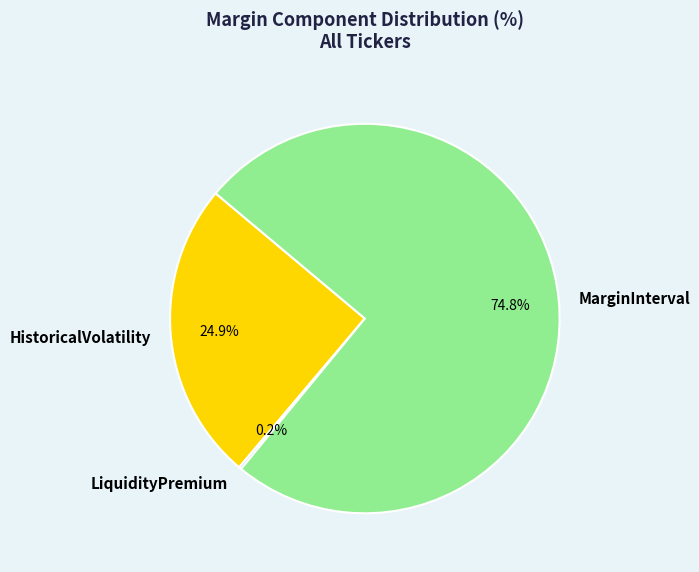

Does HistoricalVolatility represent more than half of the total?

No